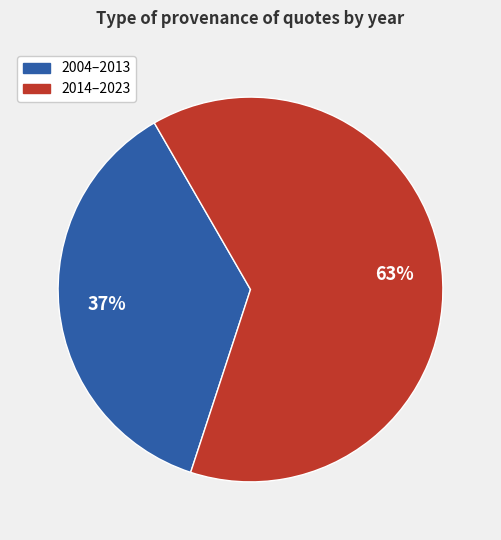

How many segments does this pie chart have?

2